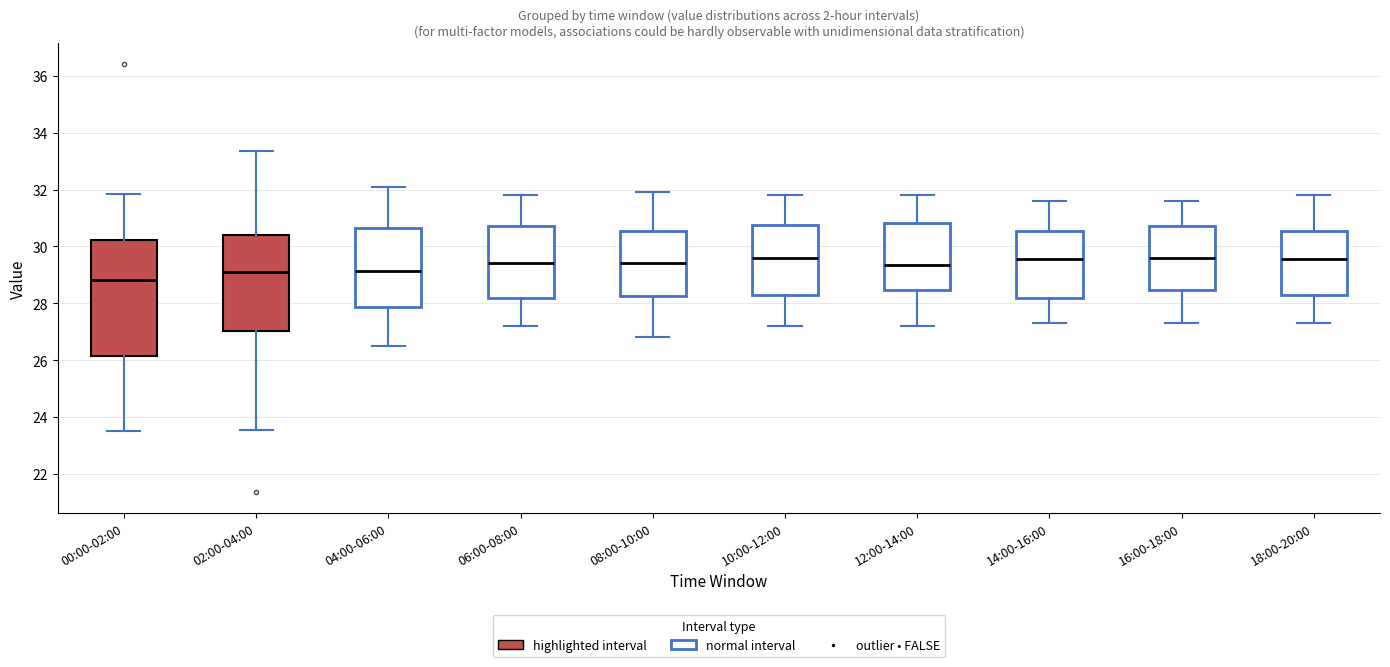

Where is the lower edge of the box for 18:00-20:00 on the y-axis? The values are not printed on the chart, so give them approximately, as read against the axis.

28.2